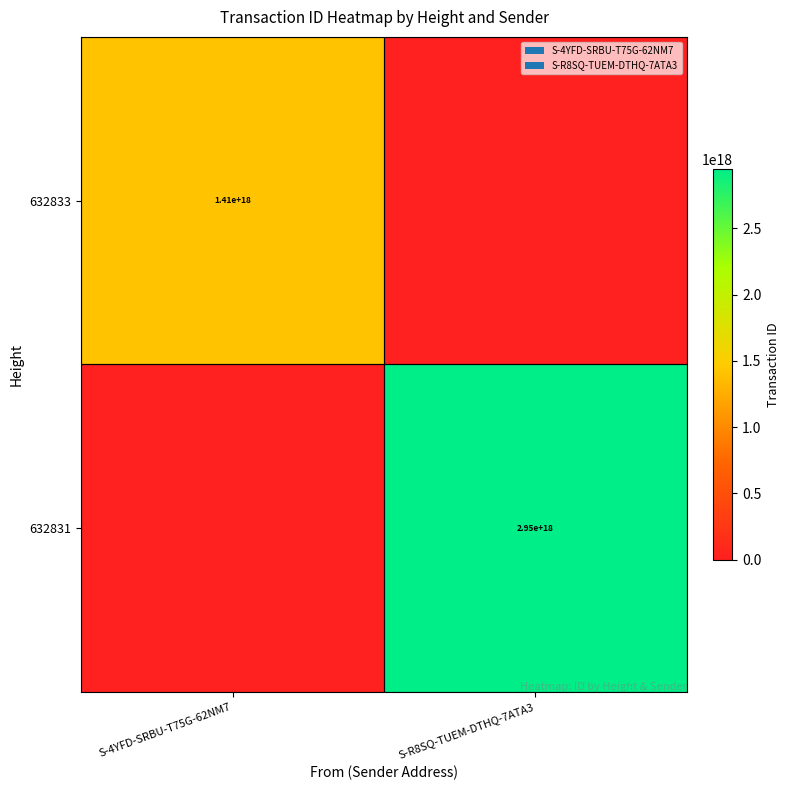

True or false: 632833 has a value of 1410000000000000000 at S-4YFD-SRBU-T75G-62NM7.

True